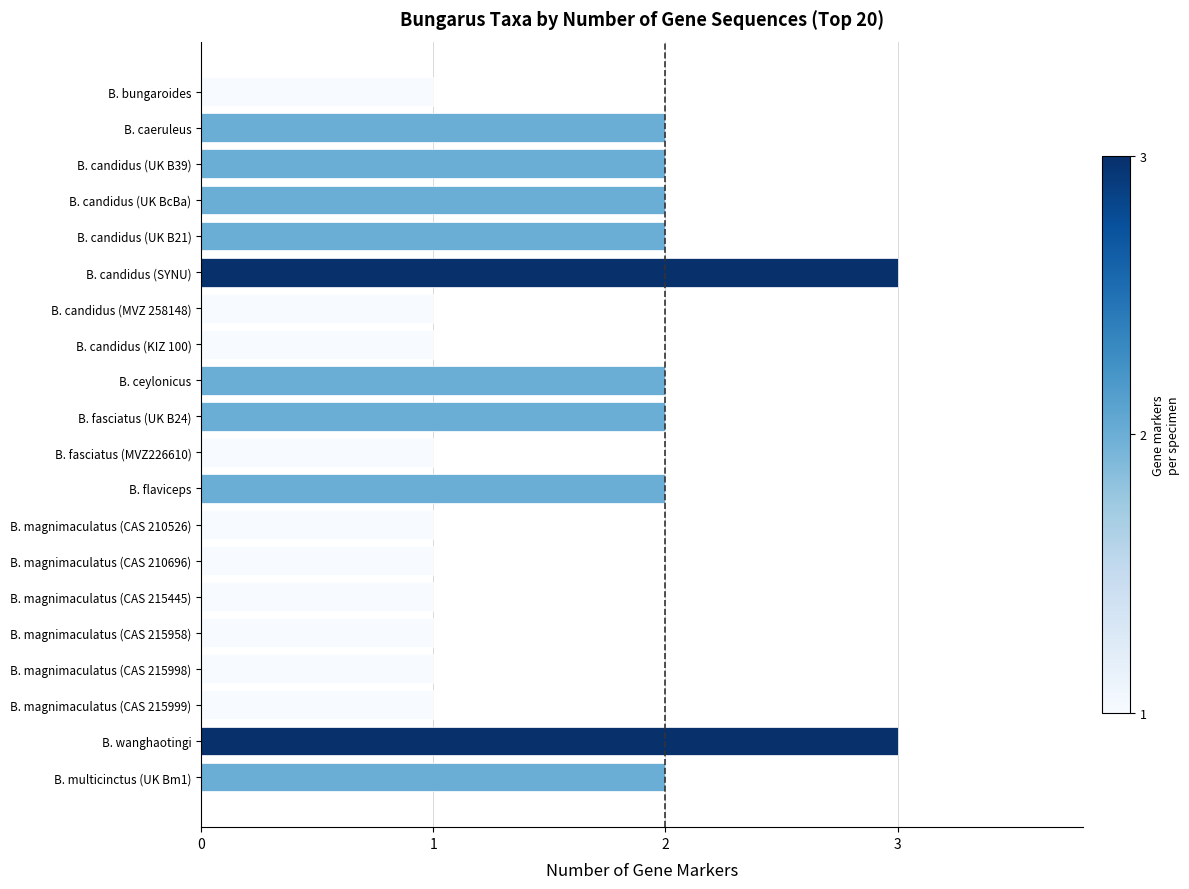

What is the difference between the maximum and minimum values?

2